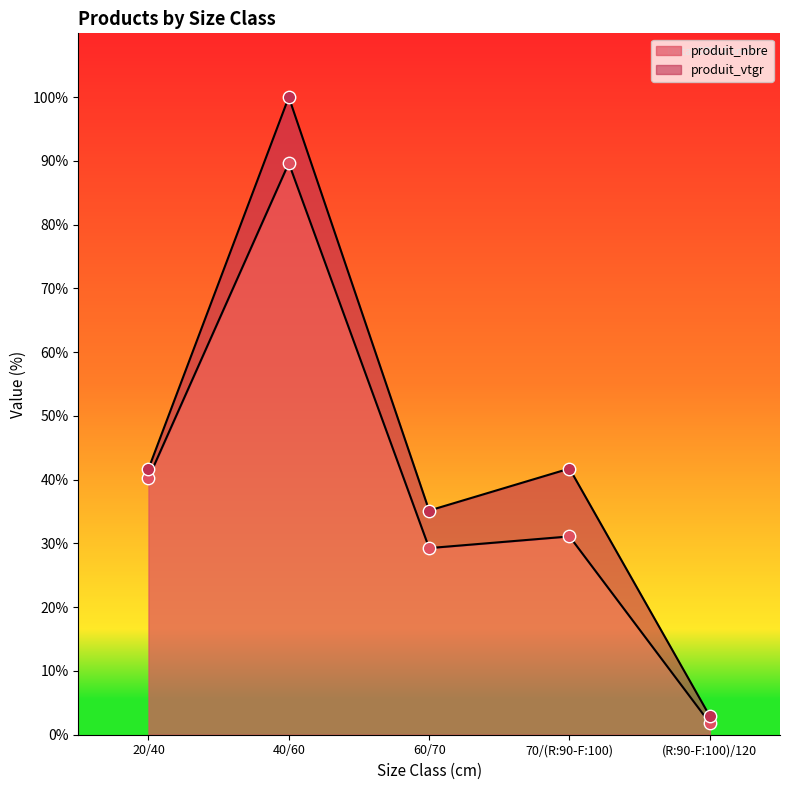

What is the change in value from 20/40 to 60/70?

-11.0